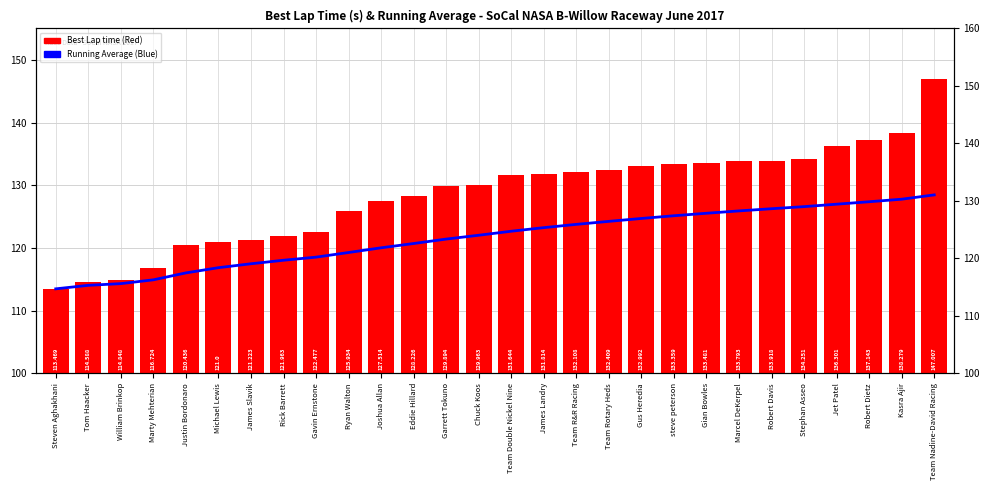

Reading left to right, extract all data points from this chart.

Running Average: Steven Aghakhani=113.5	Tom Haacker=114.0	William Brinkop=114.3	Marty Mehterian=114.9	Justin Bordonaro=116.0	Michael Lewis=116.8	James Slavik=117.5	Rick Barrett=118.0	Gavin Ernstone=118.5	Ryan Walton=119.3	Joshua Allan=120.0	Eddie Hillard=120.7	Garrett Tokuno=121.4	Chuck Koos=122.0	Team Double Nickel Nine=122.7	James Landry=123.2	Team R&R Racing=123.8	Team Rotary Heds=124.2	Gus Heredia=124.7	steve peterson=125.1	Gian Bowles=125.5	Marcel DeKerpel=125.9	Robert Davis=126.3	Stephan Asseo=126.6	Jet Patel=127.0	Robert Dietz=127.4	Kasra Ajir=127.8	Team Nadine-David Racing=128.5
Best Lap time: Steven Aghakhani=113.5	Tom Haacker=114.6	William Brinkop=114.8	Marty Mehterian=116.7	Justin Bordonaro=120.4	Michael Lewis=121.0	James Slavik=121.2	Rick Barrett=122.0	Gavin Ernstone=122.5	Ryan Walton=125.9	Joshua Allan=127.5	Eddie Hillard=128.2	Garrett Tokuno=129.9	Chuck Koos=130.0	Team Double Nickel Nine=131.6	James Landry=131.8	Team R&R Racing=132.1	Team Rotary Heds=132.4	Gus Heredia=133.0	steve peterson=133.4	Gian Bowles=133.5	Marcel DeKerpel=133.8	Robert Davis=133.9	Stephan Asseo=134.3	Jet Patel=136.3	Robert Dietz=137.1	Kasra Ajir=138.3	Team Nadine-David Racing=147.0